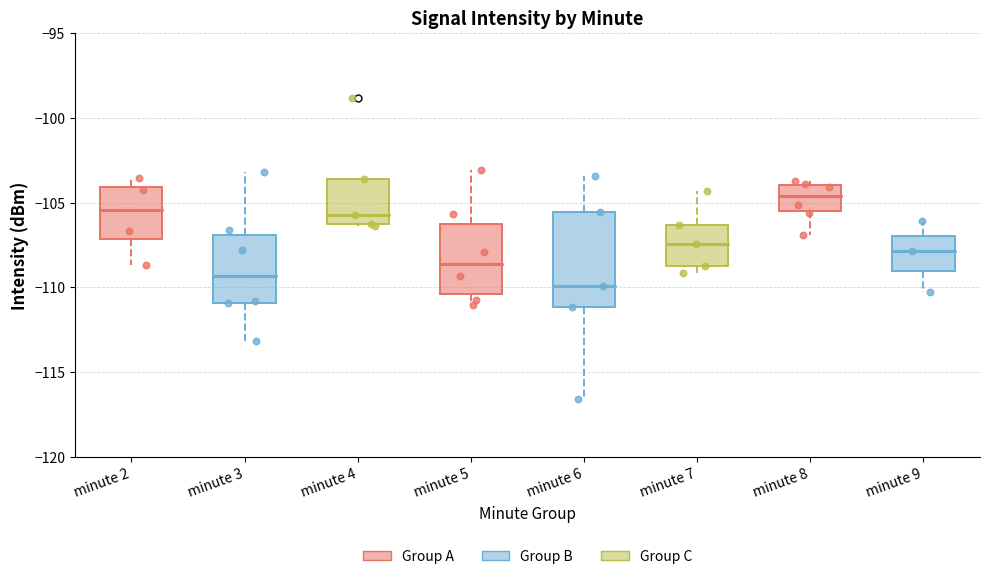

Where is the upper edge of the box for minute 9 on the y-axis? The values are not printed on the chart, so give them approximately, as read against the axis.

-107.0